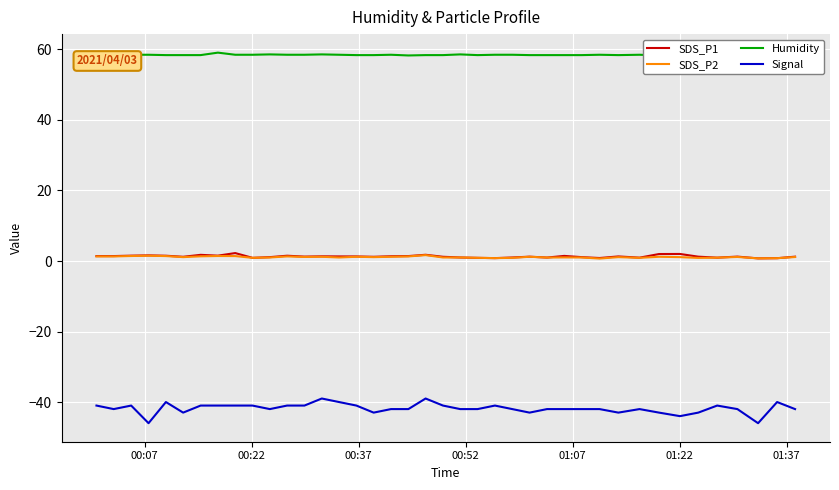

Reading left to right, transcribe all the data shown in this chart.

SDS_P1: 1.4	1.4	1.5	1.6	1.5	1.2	1.8	1.5	2.2	0.9	1.1	1.5	1.2	1.3	1.3	1.3	1.2	1.4	1.4	1.8	1.2	1.0	0.9	0.8	1.0	1.2	1.0	1.4	1.1	0.8	1.3	0.9	2.0	2.0	1.2	0.9	1.2	0.8	0.8	1.2
SDS_P2: 1.3	1.3	1.4	1.5	1.4	1.1	1.3	1.4	1.4	0.9	1.0	1.3	1.1	1.2	1.0	1.2	1.1	1.2	1.3	1.7	1.0	1.0	0.9	0.8	0.9	1.2	1.0	1.0	1.0	0.7	1.1	0.9	1.2	1.1	0.9	0.9	1.1	0.8	0.8	1.1
Humidity: 58.3	58.4	58.5	58.5	58.4	58.4	58.4	59.1	58.5	58.5	58.6	58.5	58.5	58.6	58.5	58.4	58.4	58.5	58.3	58.4	58.4	58.6	58.4	58.5	58.5	58.4	58.4	58.4	58.4	58.5	58.4	58.5	58.3	58.1	58.0	58.1	58.0	57.7	57.5	57.5
Signal: -41.0	-42.0	-41.0	-46.0	-40.0	-43.0	-41.0	-41.0	-41.0	-41.0	-42.0	-41.0	-41.0	-39.0	-40.0	-41.0	-43.0	-42.0	-42.0	-39.0	-41.0	-42.0	-42.0	-41.0	-42.0	-43.0	-42.0	-42.0	-42.0	-42.0	-43.0	-42.0	-43.0	-44.0	-43.0	-41.0	-42.0	-46.0	-40.0	-42.0